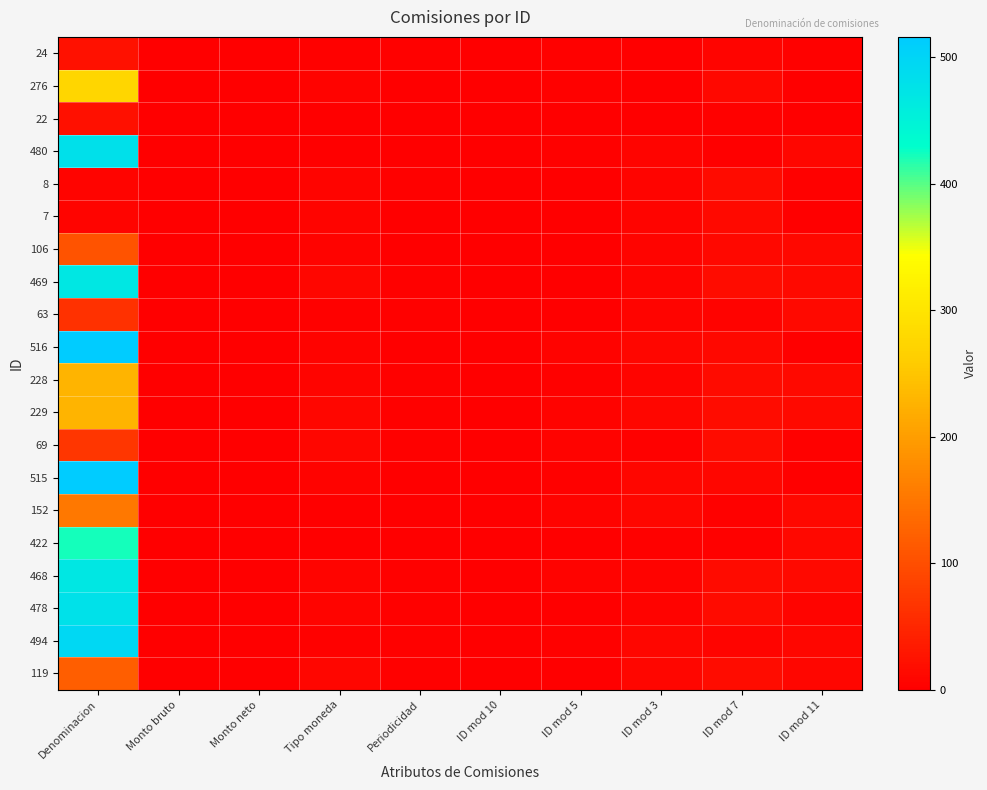

Which series changed the most between Periodicidad and ID mod 10?

24